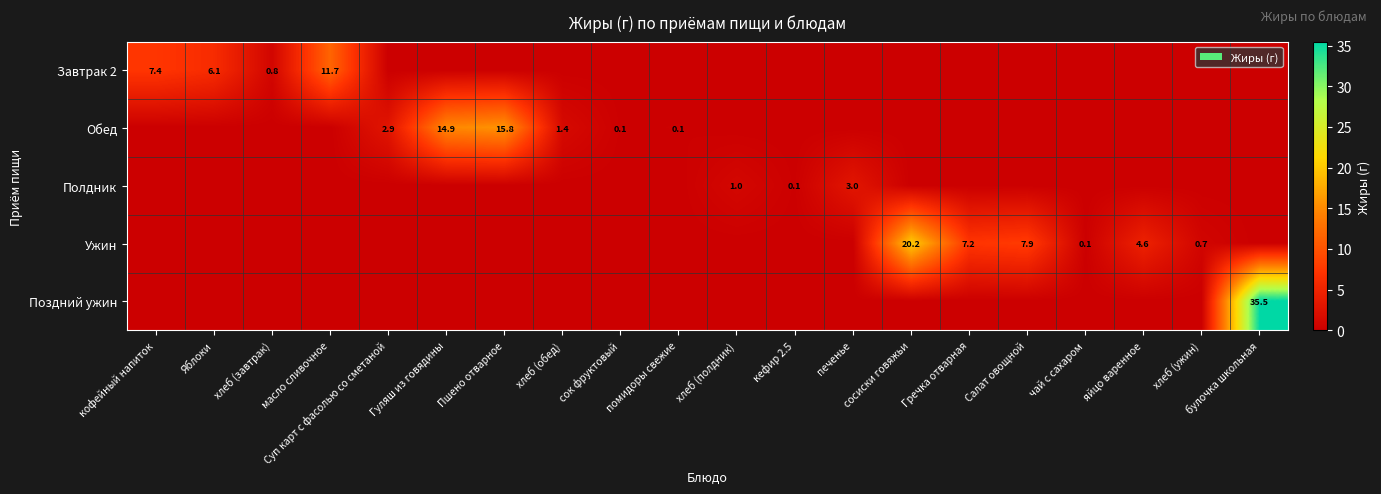

True or false: Завтрак 2 has a value of 13.0 at кофейный напиток.

False